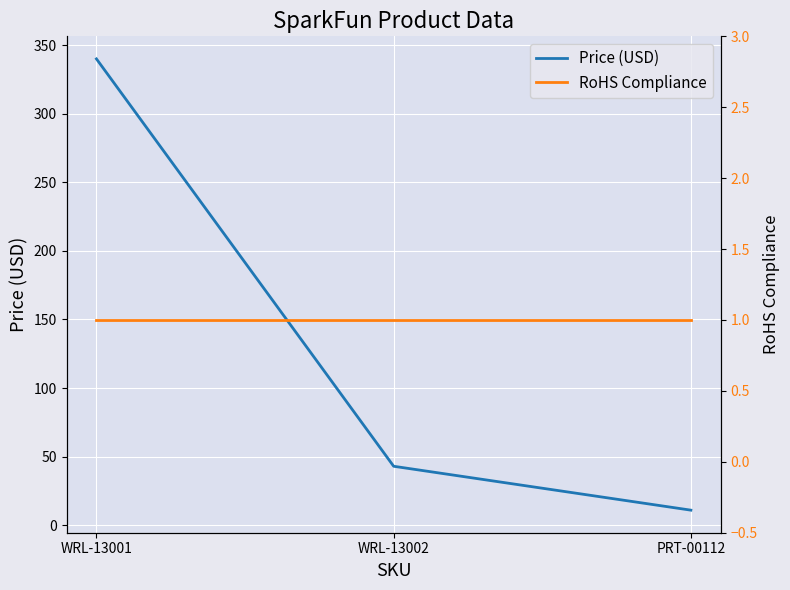

What is the sum of the Price (USD) values at WRL-13002 and WRL-13001?

382.9